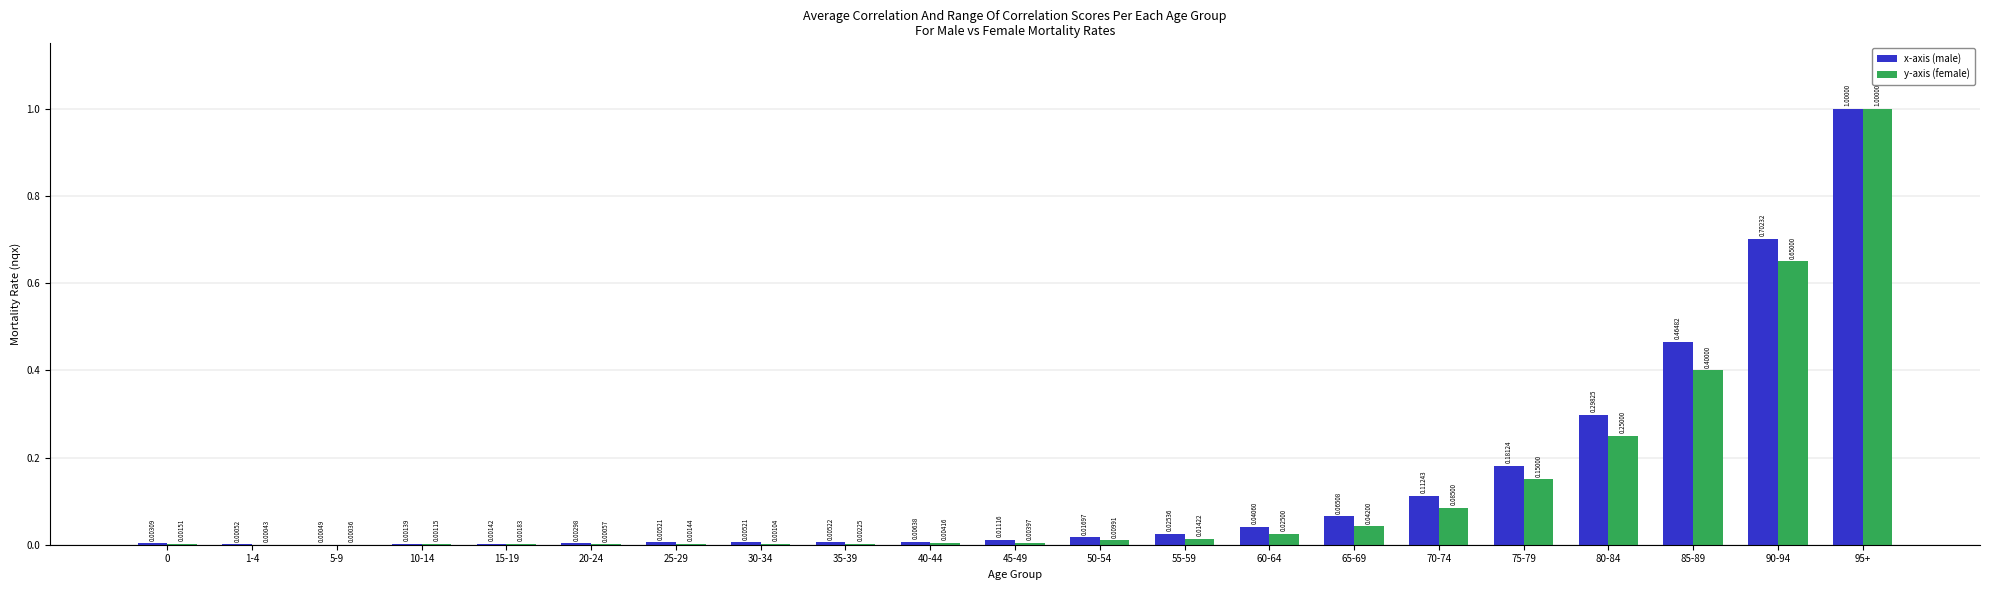

Which series changed the most between 15-19 and 65-69?

x-axis (male)